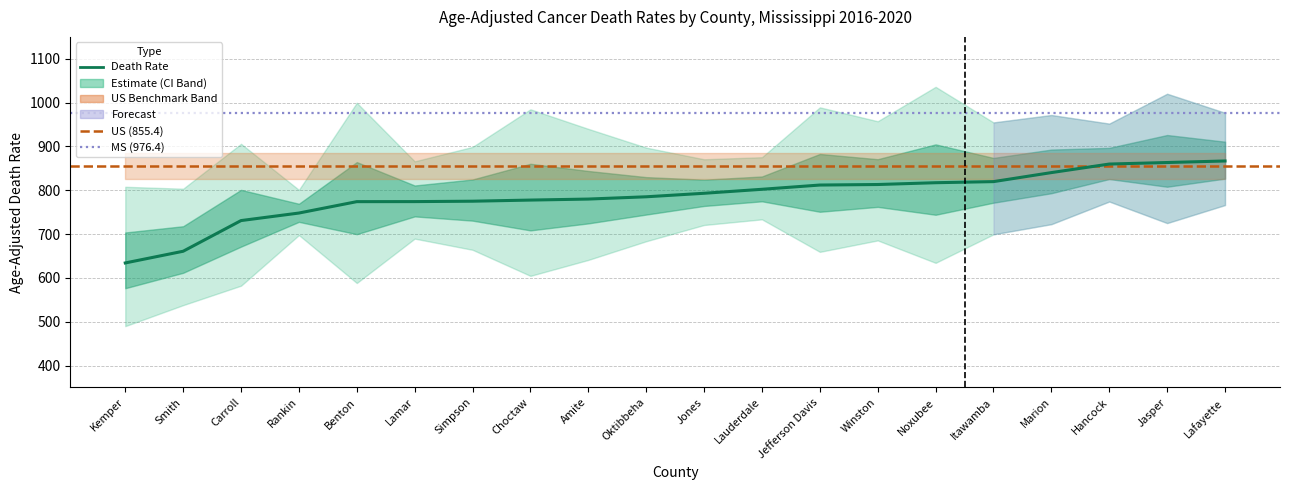

Reading left to right, transcribe all the data shown in this chart.

Age-Adjusted Rate: Kemper=634.1	Smith=660.8	Carroll=730.8	Rankin=748.0	Benton=774.0	Lamar=774.1	Simpson=775.0	Choctaw=777.6	Amite=779.9	Oktibbeha=785.1	Jones=793.1	Lauderdale=802.2	Jefferson Davis=811.9	Winston=813.1	Noxubee=817.2	Itawamba=819.7	Marion=840.3	Hancock=859.8	Jasper=863.3	Lafayette=866.8
Lower CI: Kemper=489.9	Smith=537.8	Carroll=582.2	Rankin=697.7	Benton=588.3	Lamar=689.6	Simpson=664.1	Choctaw=604.6	Amite=641.0	Oktibbeha=683.6	Jones=720.7	Lauderdale=733.6	Jefferson Davis=659.4	Winston=685.5	Noxubee=634.3	Itawamba=699.4	Marion=722.6	Hancock=774.3	Jasper=725.1	Lafayette=766.2
Upper CI: Kemper=807.9	Smith=803.5	Carroll=906.0	Rankin=800.9	Benton=999.6	Lamar=866.0	Simpson=898.9	Choctaw=984.7	Amite=940.1	Oktibbeha=897.3	Jones=870.7	Lauderdale=875.4	Jefferson Davis=989.2	Winston=957.5	Noxubee=1036.0	Itawamba=954.8	Marion=971.7	Hancock=952.1	Jasper=1020.2	Lafayette=976.8